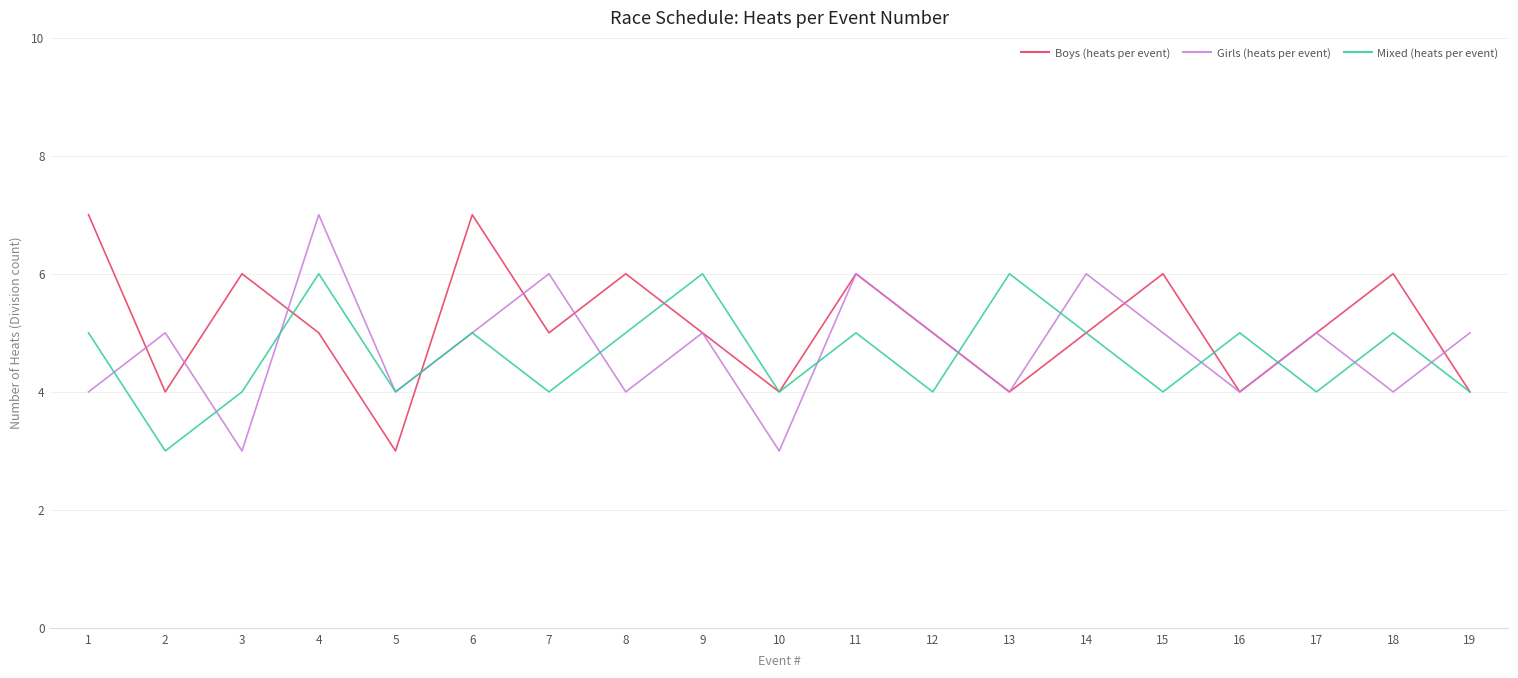

Reading right to left, transcribe all the data shown in this chart.

Boys (heats per event): 19=4	18=6	17=5	16=4	15=6	14=5	13=4	12=5	11=6	10=4	9=5	8=6	7=5	6=7	5=3	4=5	3=6	2=4	1=7
Girls (heats per event): 19=5	18=4	17=5	16=4	15=5	14=6	13=4	12=5	11=6	10=3	9=5	8=4	7=6	6=5	5=4	4=7	3=3	2=5	1=4
Mixed (heats per event): 19=4	18=5	17=4	16=5	15=4	14=5	13=6	12=4	11=5	10=4	9=6	8=5	7=4	6=5	5=4	4=6	3=4	2=3	1=5